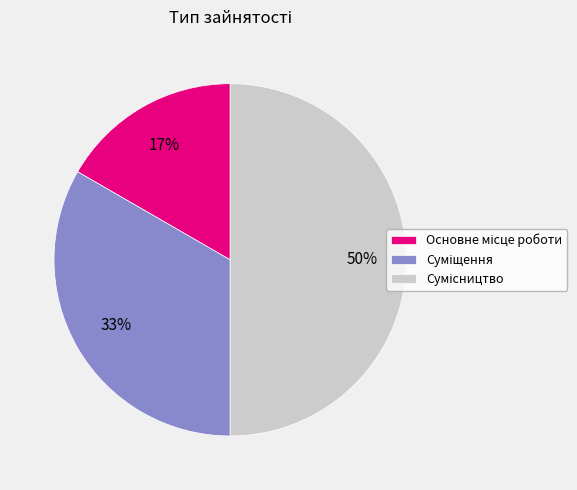

To the nearest percent, what is the difference between the largest and smallest slice percentages?

33%